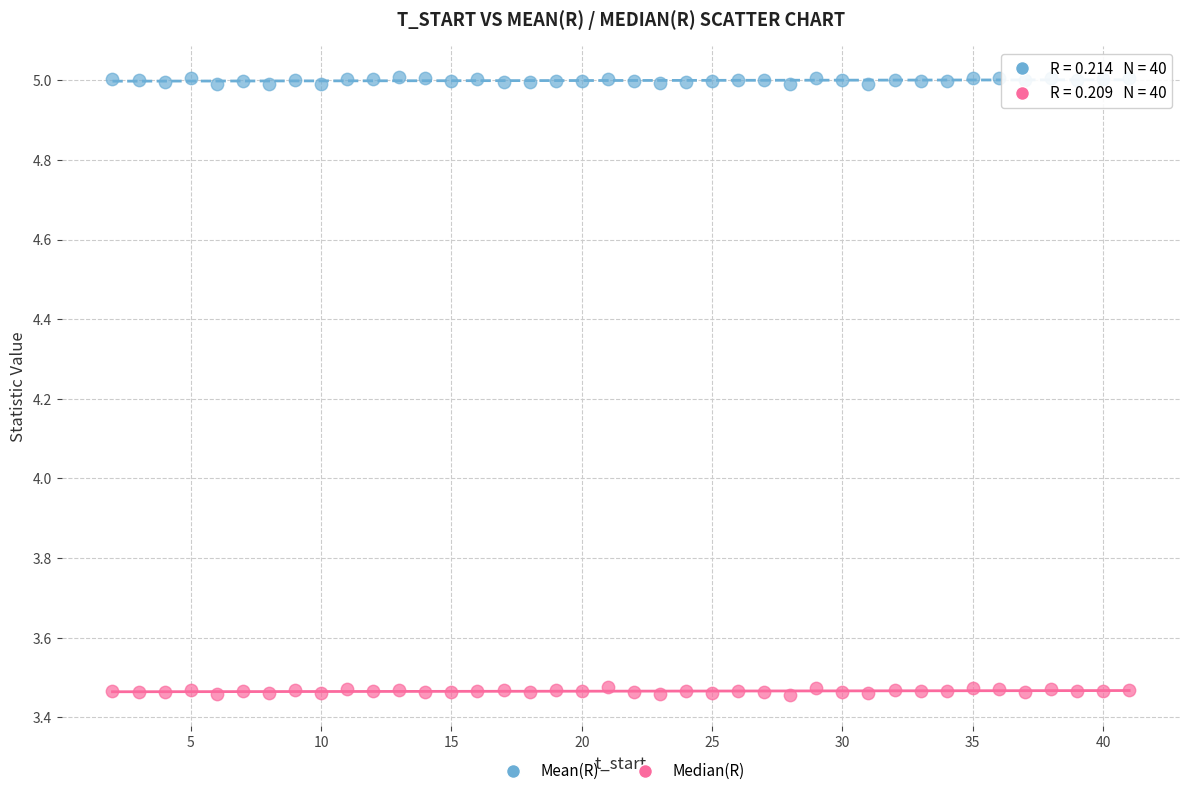

What is the X range (max minus min) for the scatter plot?

39.0